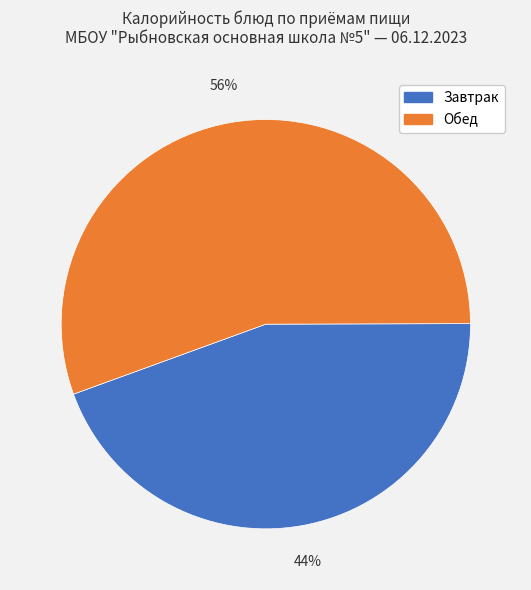

Is there a majority slice in this chart?

Yes